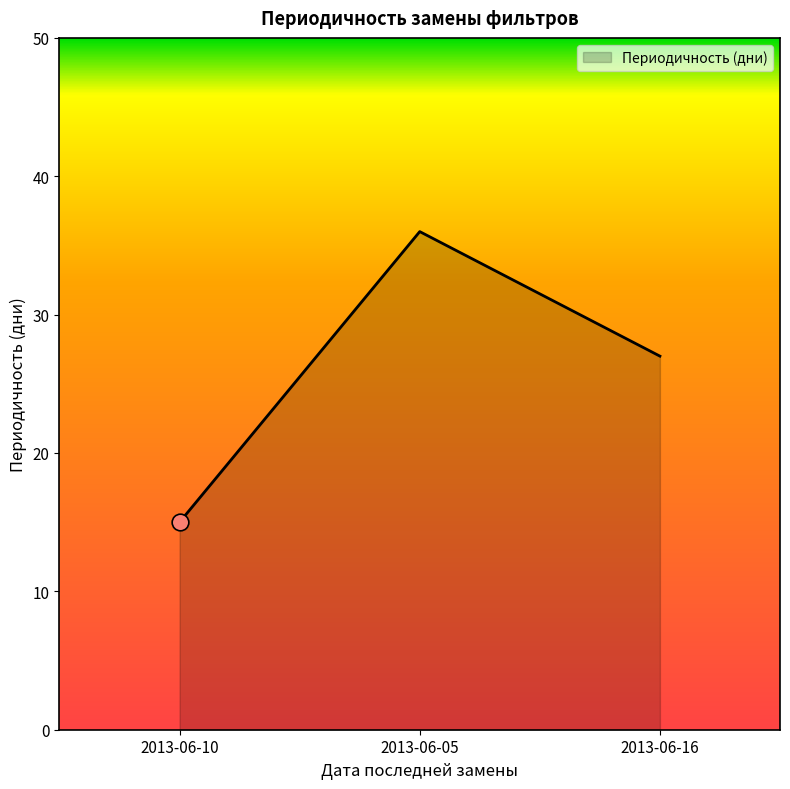

Does the chart display data point markers on the line(s)?

No